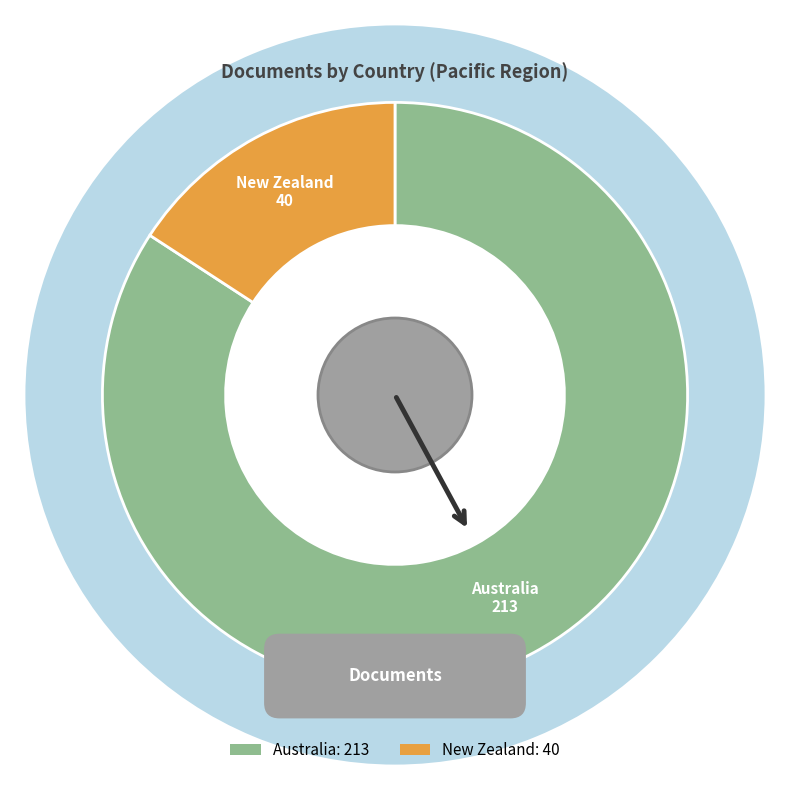

What percentage is the Australia slice, to the nearest percent?

84%